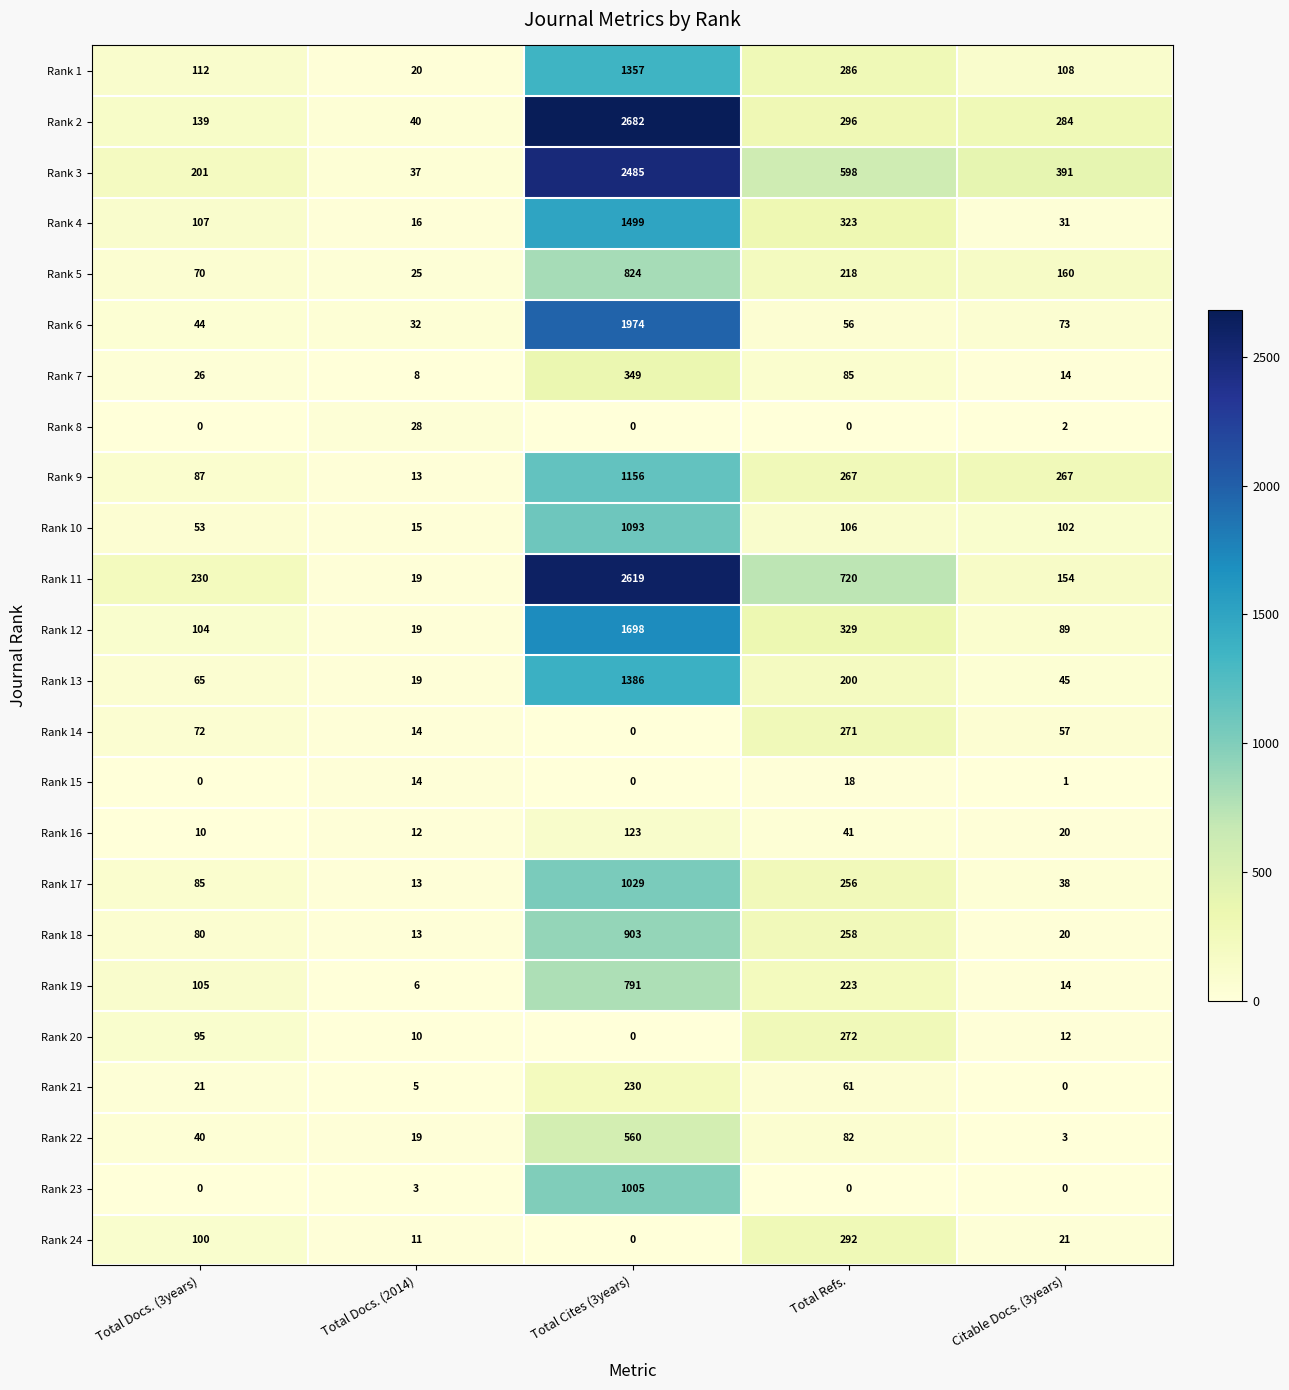

At which label does Rank 2 reach its minimum?

Total Docs. (2014)